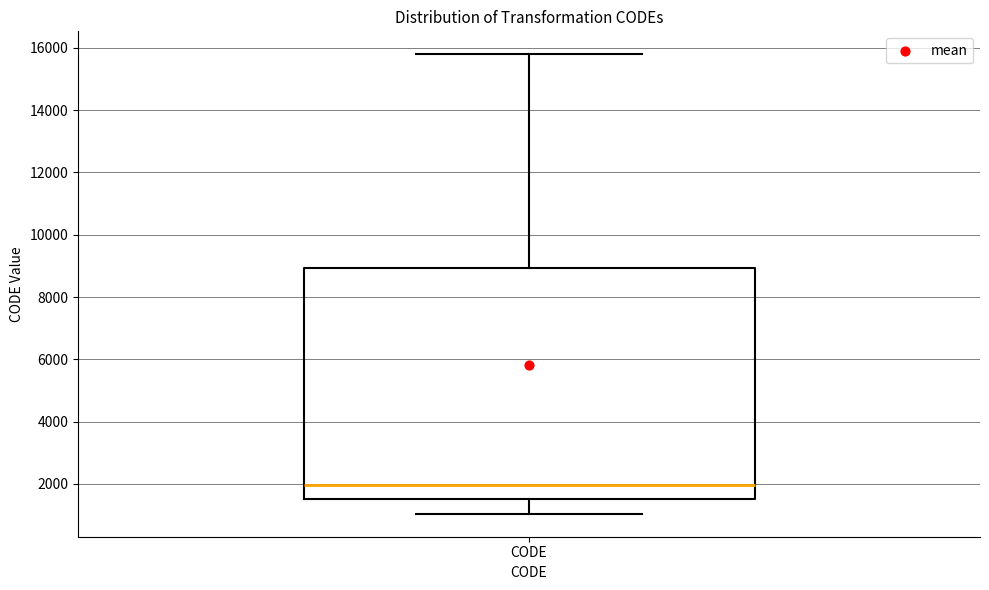

Transcribe this box plot: give where the median line is, the range the box spans, and where the two whiskers end, as read against the y-axis. The values are not printed on the chart, so give them approximately, as read against the axis.

median 2000, box 1600 to 9000, whiskers 1000 to 15800